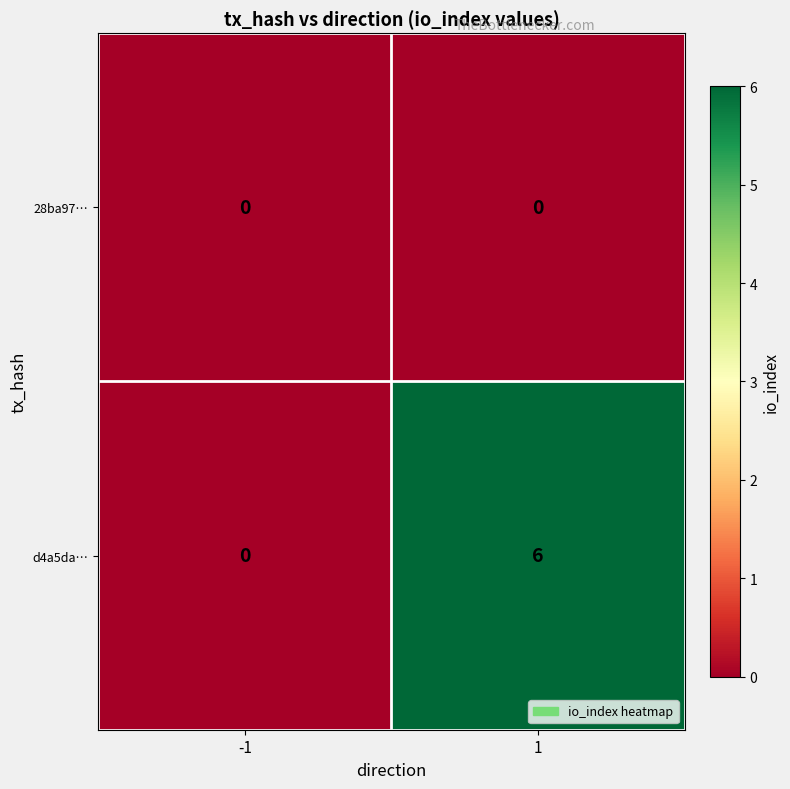

Which series has the largest range (max minus min)?

d4a5da…